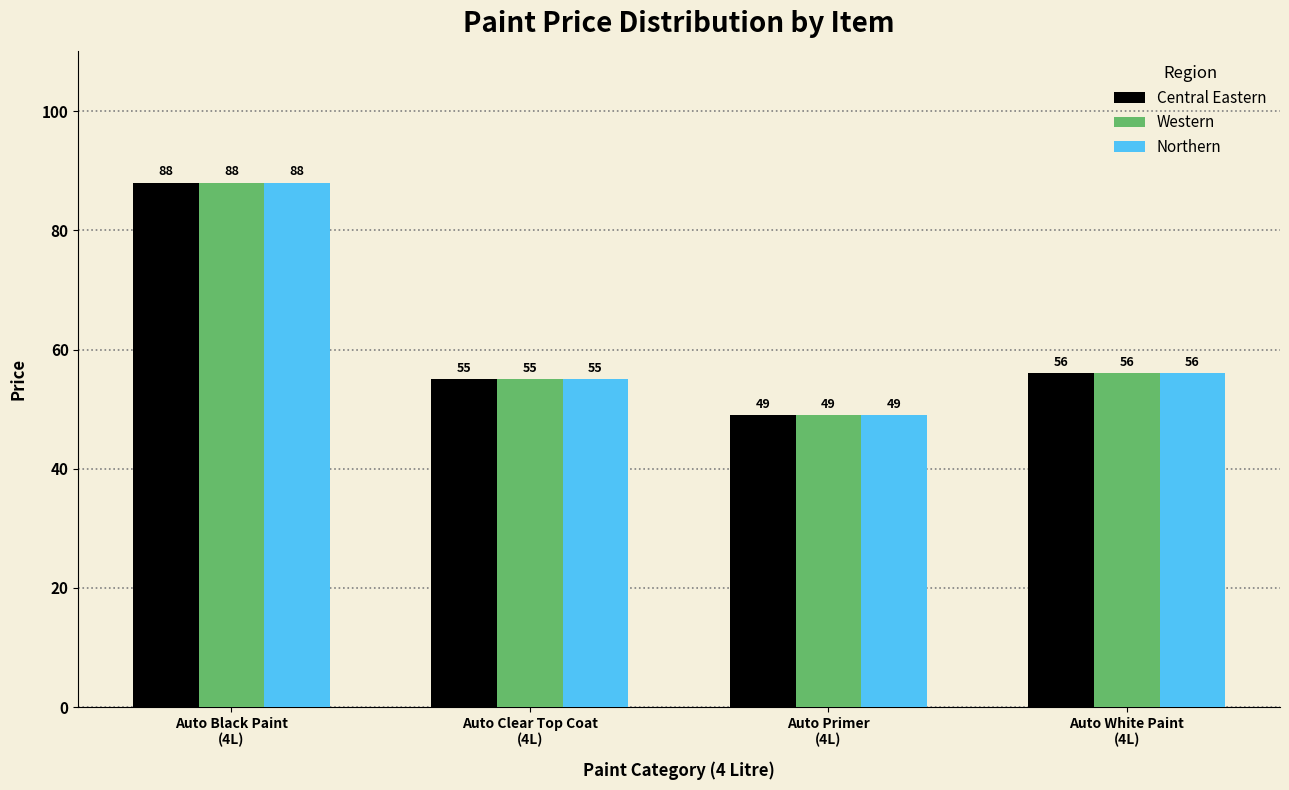

Reading left to right, transcribe all the data shown in this chart.

Central Eastern: 88	55	49	56
Western: 88	55	49	56
Northern: 88	55	49	56